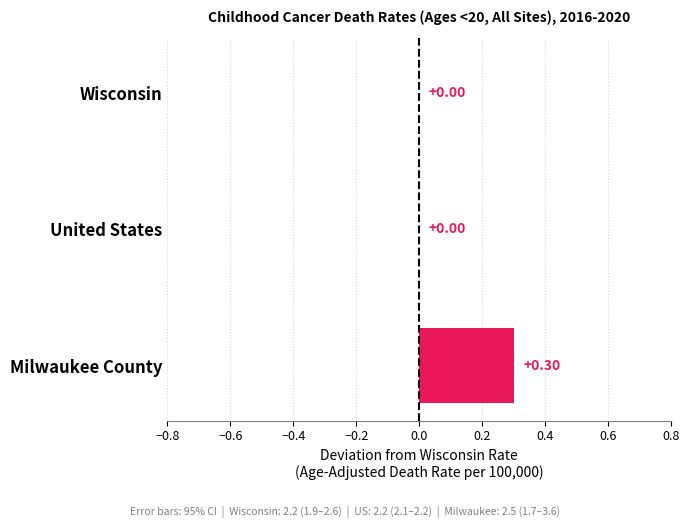

Are the bars grouped side by side (vs. stacked)?

No